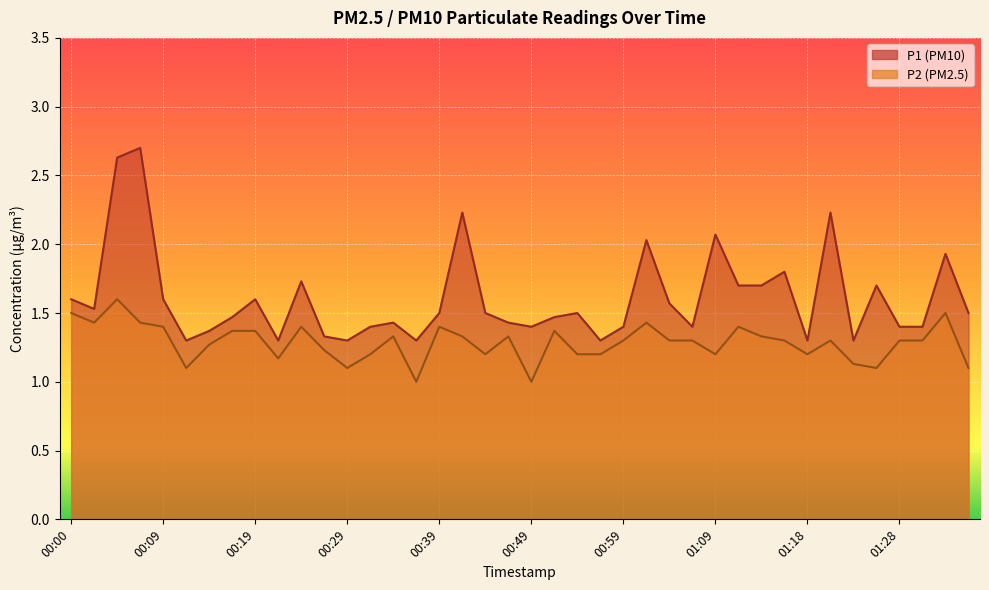

What is the difference between the P1 values at 01:33 and 00:39?

0.4